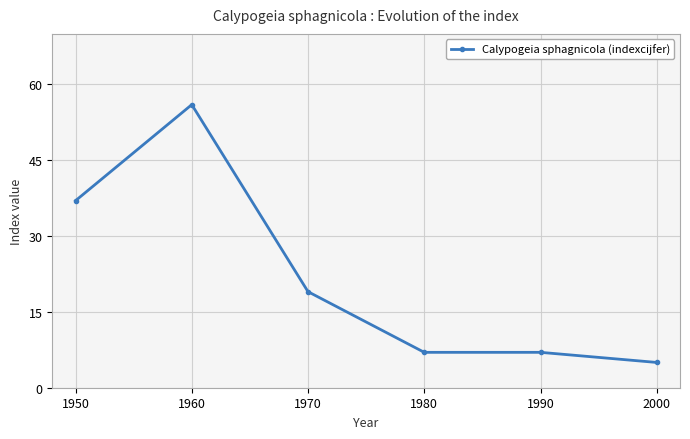

Between 2000 and 1990, which is larger?

1990